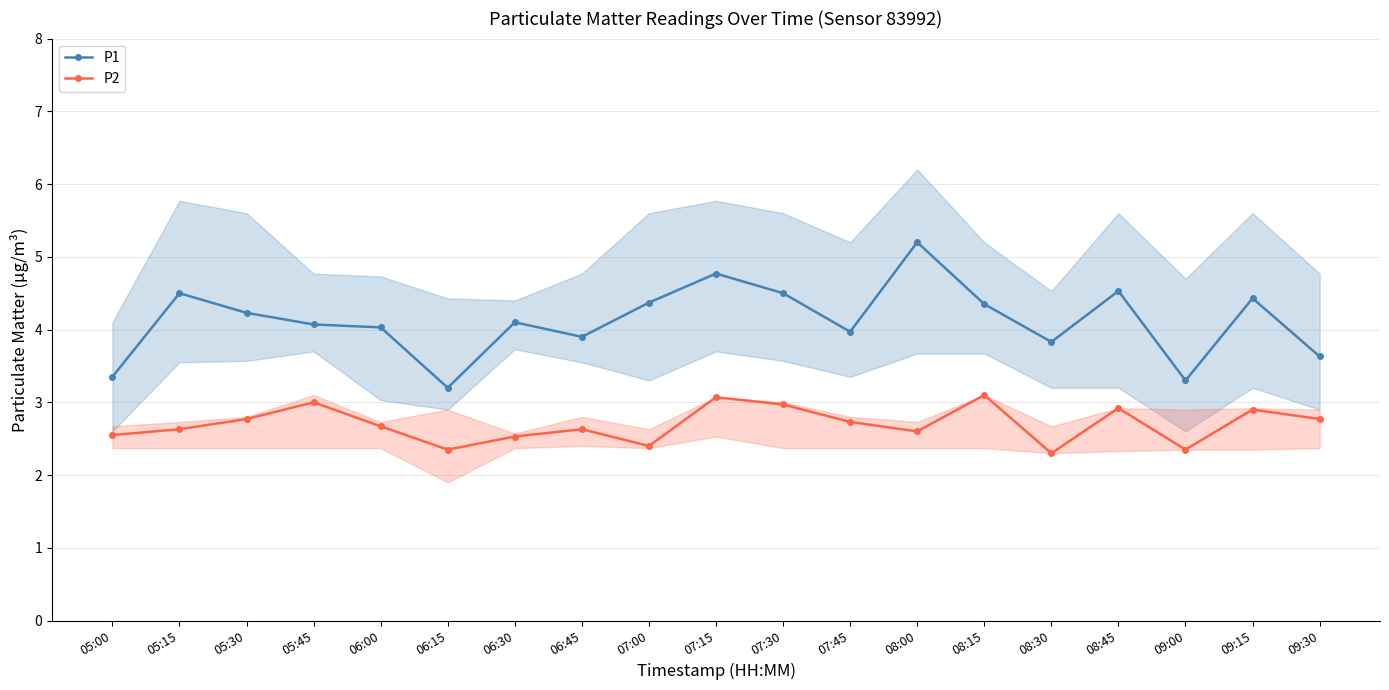

At which category is the sum across all series the highest?

07:15